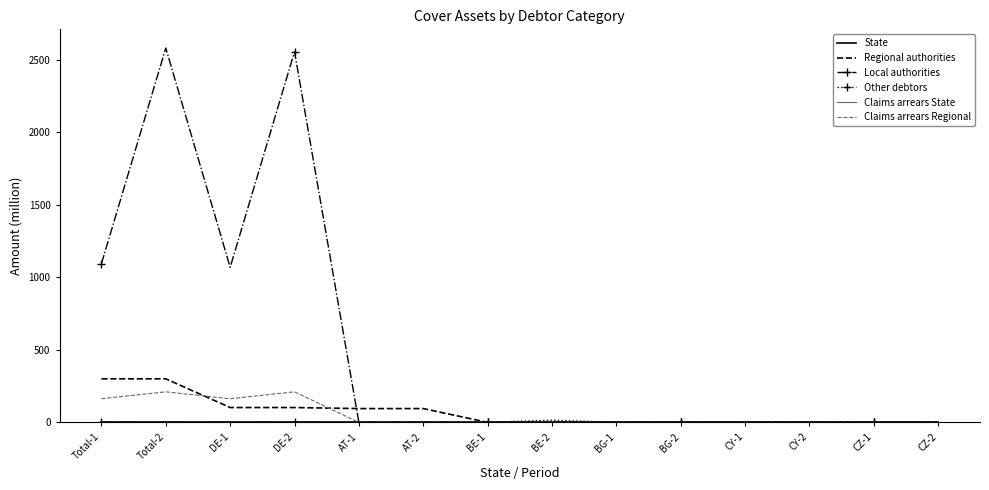

Reading right to left, list all the values displayed in this chart.

State: 0.0	0.0	0.0	0.0	0.0	0.0	0.0	0.0	0.0	0.0	0.0	0.0	0.0	0.0
Regional authorities: 0.0	0.0	0.0	0.0	0.0	0.0	0.0	0.0	95.0	95.0	102.2	102.3	300.2	300.3
Local authorities: 0.0	0.0	0.0	0.0	0.0	0.0	0.0	0.0	0.0	0.0	2555.9	1068.9	2580.9	1093.9
Other debtors: 0.0	0.0	0.0	0.0	0.0	0.0	15.0	0.0	0.0	0.0	0.0	0.0	0.0	0.0
Claims arrears State: 0.0	0.0	0.0	0.0	0.0	0.0	0.0	0.0	0.0	0.0	0.0	0.0	0.0	0.0
Claims arrears Regional: 0.0	0.0	0.0	0.0	0.0	0.0	0.0	0.0	0.0	0.0	210.6	162.9	210.6	162.9